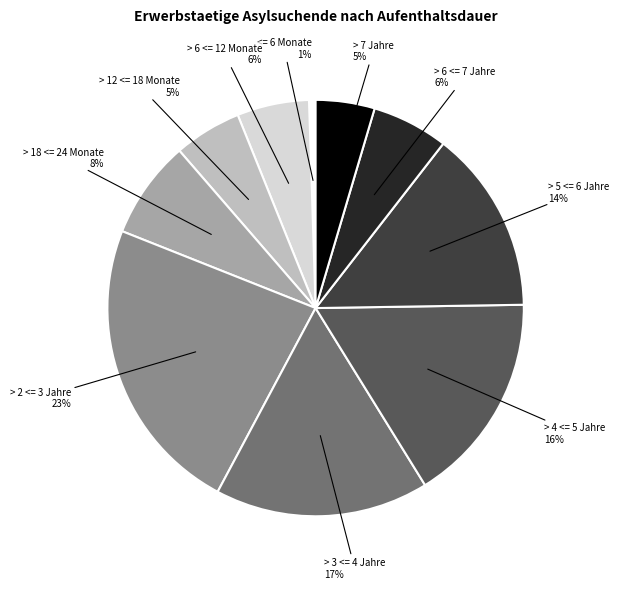

To the nearest percent, what is the average slice percentage?

10%